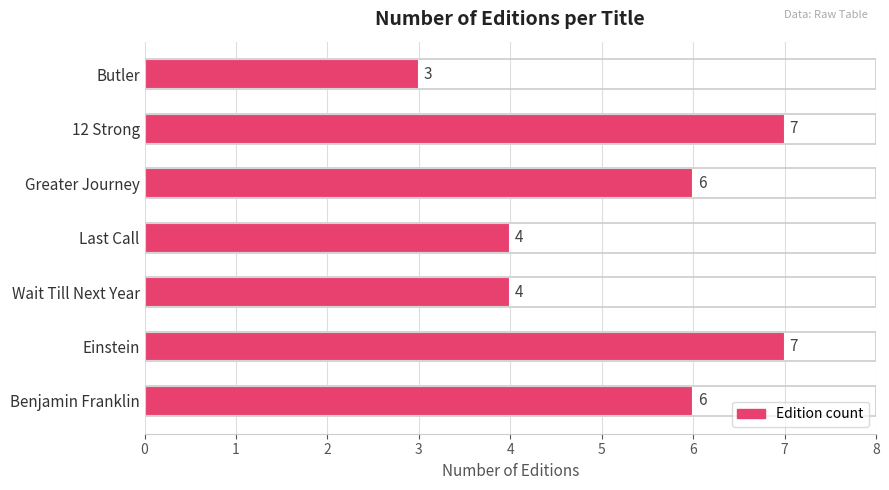

What is the minimum value shown in the chart?

3